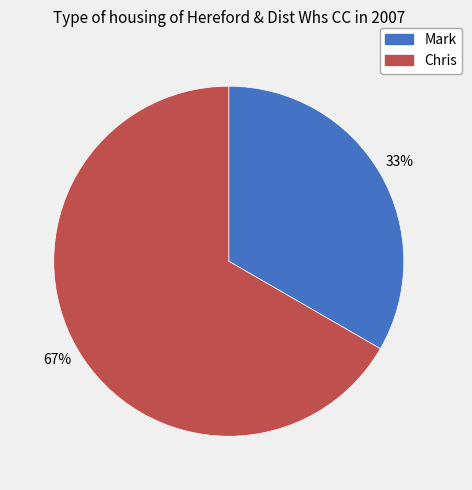

Does Mark represent more than half of the total?

No